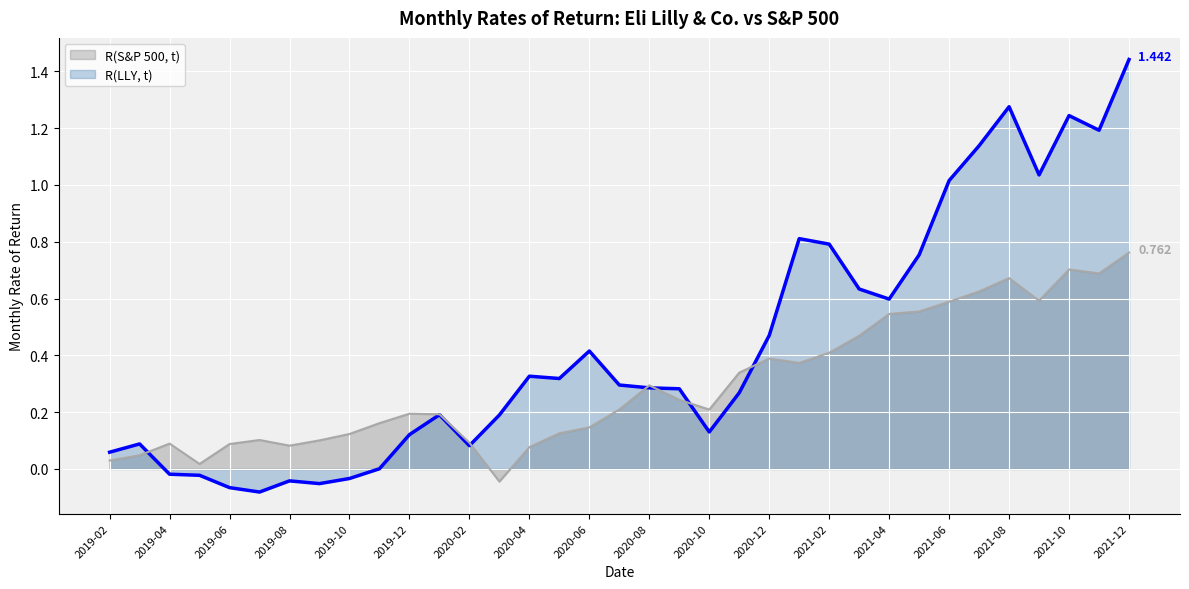

After their last crossing, which series has the higher values: R(S&P 500, t) (line) or R(LLY, t) (line)?

R(LLY, t) (line)